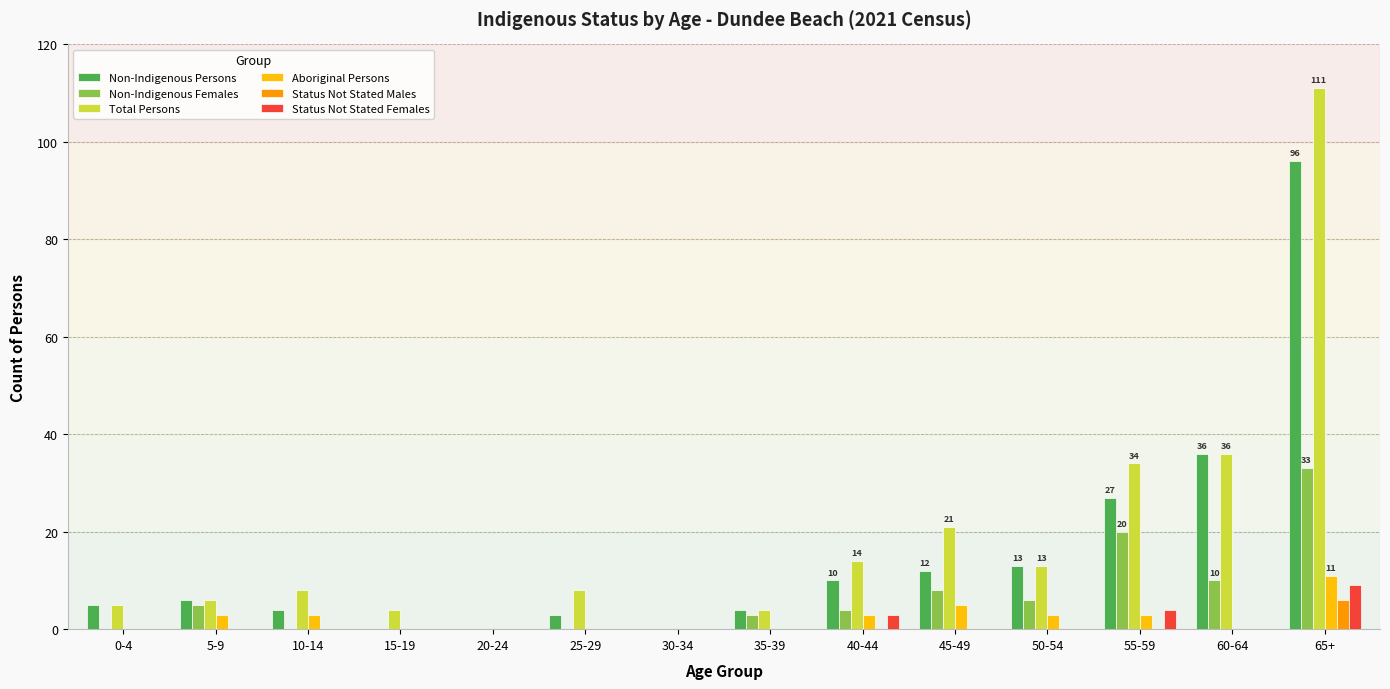

True or false: Non-Indigenous Persons has a value of 36 at 60-64.

True